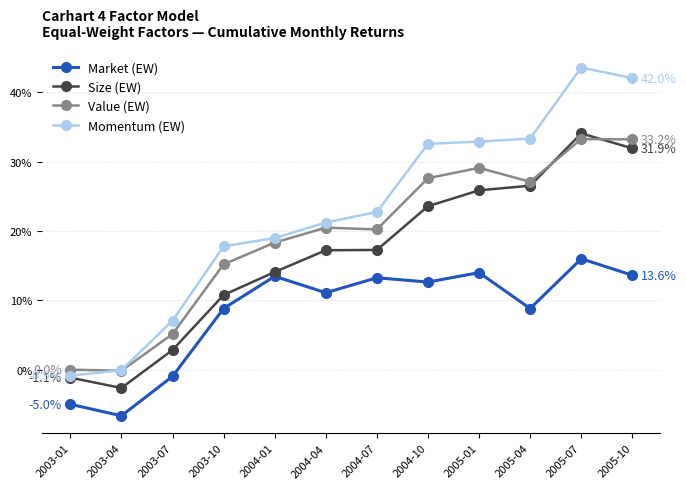

List the series in order of their overall mean, lowest first.

Market (EW), Size (EW), Value (EW), Momentum (EW)